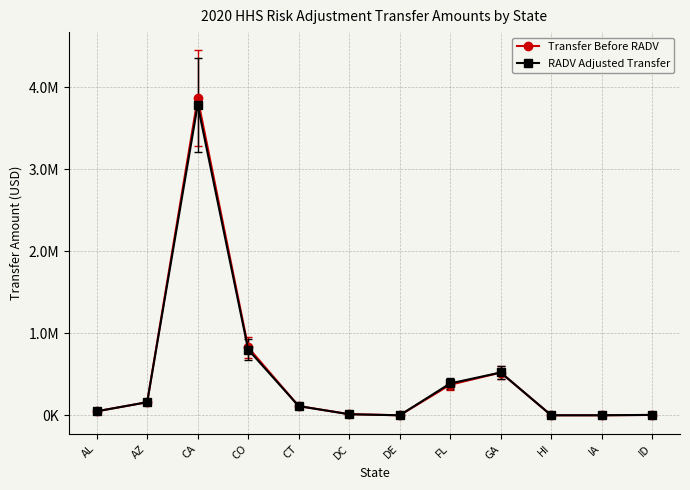

What are all the series names shown in the legend?

Transfer Before RADV, RADV Adjusted Transfer